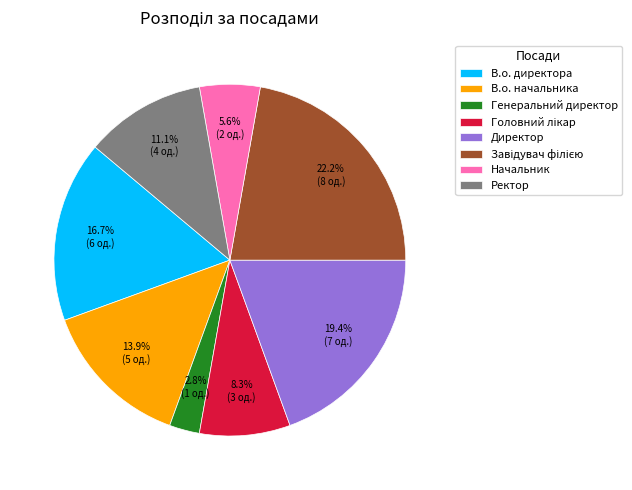

Between Начальник and Генеральний директор, which is larger?

Начальник